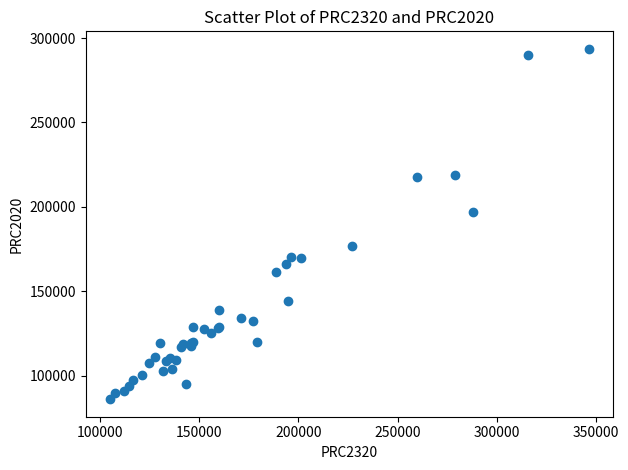

What Y value in the scatter plot is closest to 189828?

196727